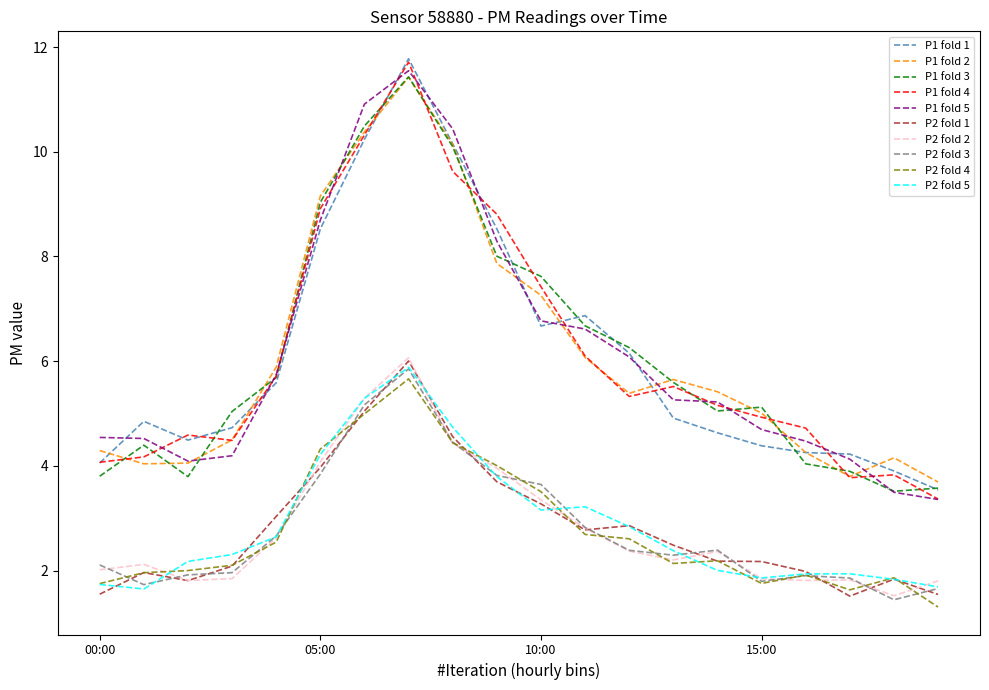

What is the maximum value for P1 fold 2?

11.4